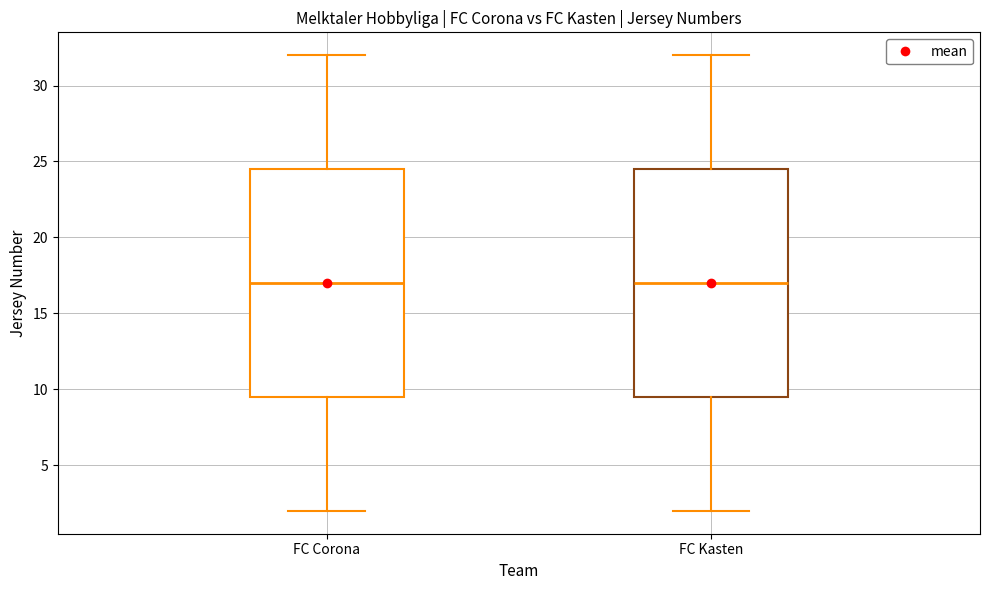

Where does the median line of the box for FC Corona sit on the y-axis? The values are not printed on the chart, so give them approximately, as read against the axis.

17.0